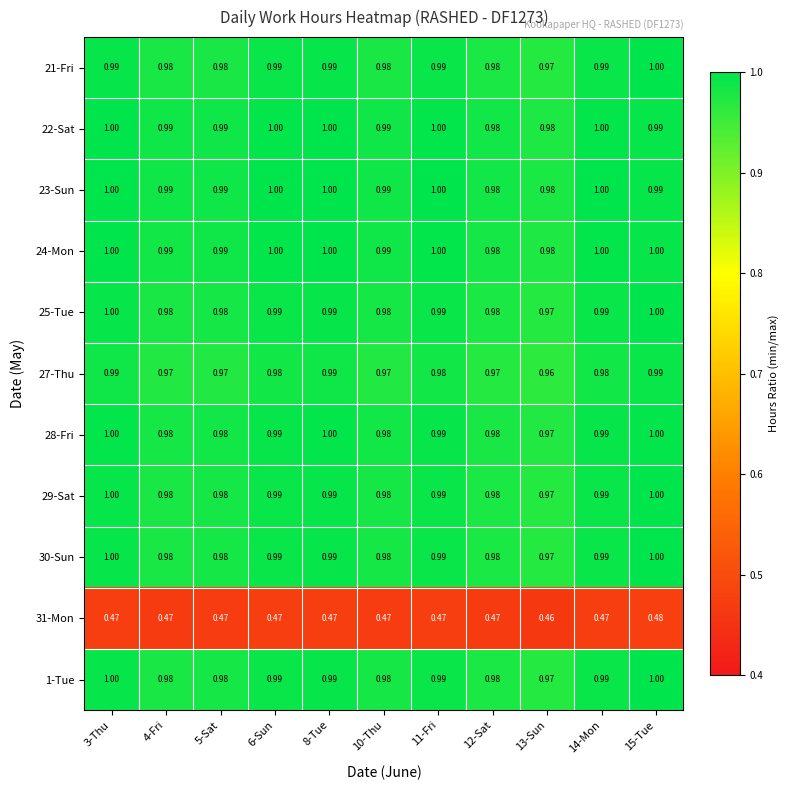

Is the value of 27-Thu at 13-Sun greater than the value of 25-Tue at 15-Tue?

No